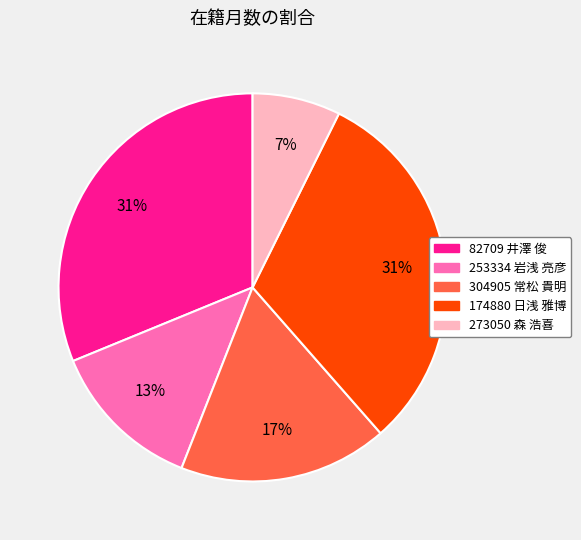

Count the number of slices in the pie.

5